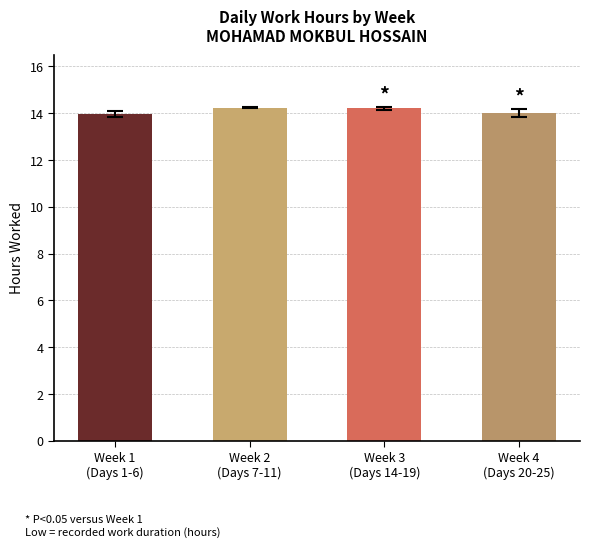

What is the smallest value displayed?

14.0